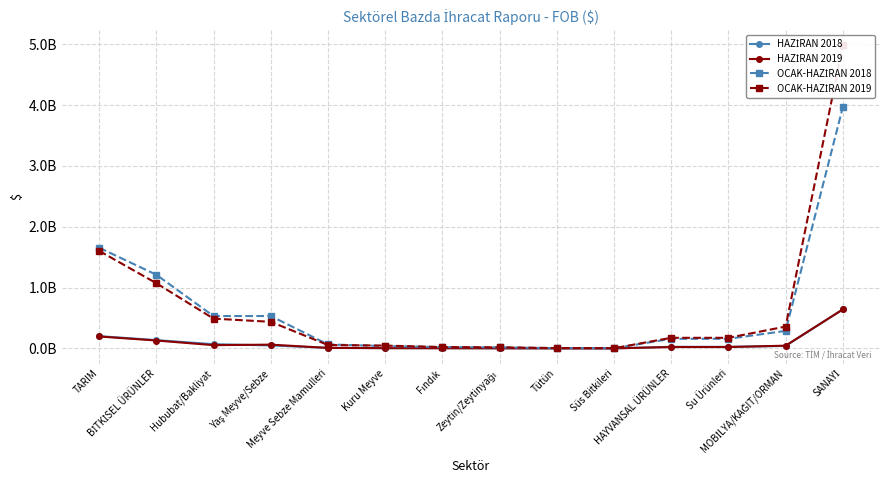

What is the difference between the maximum and second lowest values in the HAZİRAN 2019 series?

639830956.5